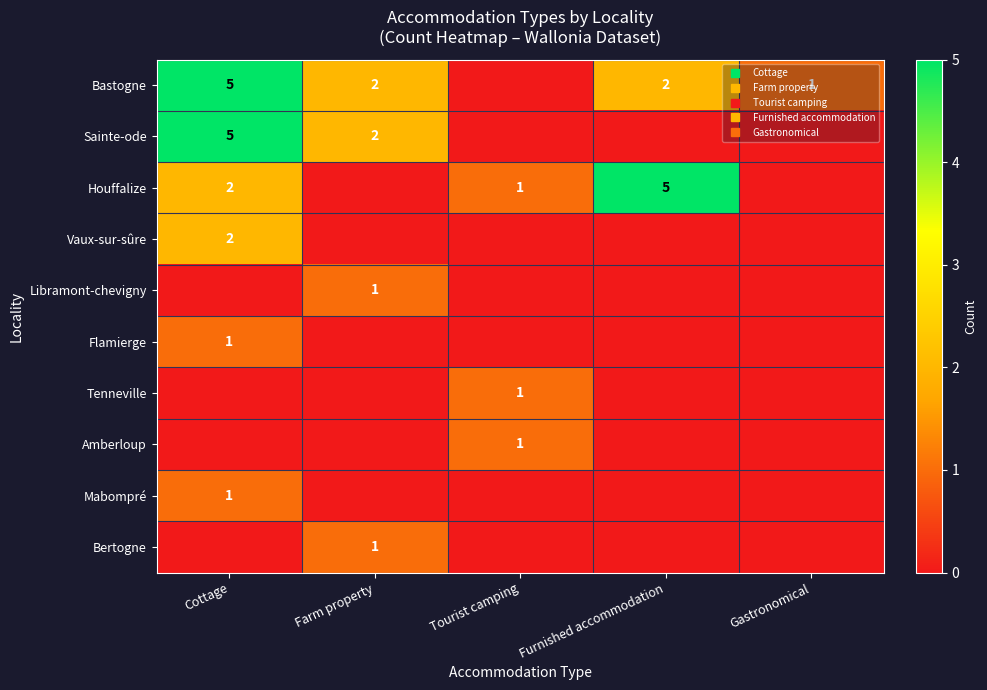

Rank the series at Cottage from lowest to highest value.

Libramont-chevigny, Tenneville, Amberloup, Bertogne, Flamierge, Mabompré, Houffalize, Vaux-sur-sûre, Bastogne, Sainte-ode